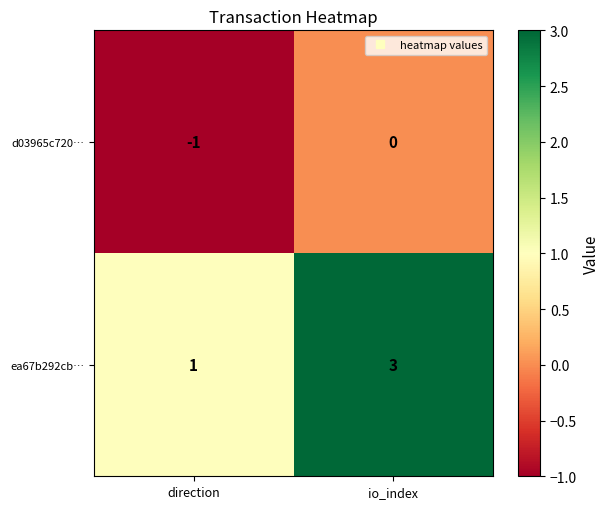

Rank the series at direction from lowest to highest value.

d03965c720…, ea67b292cb…